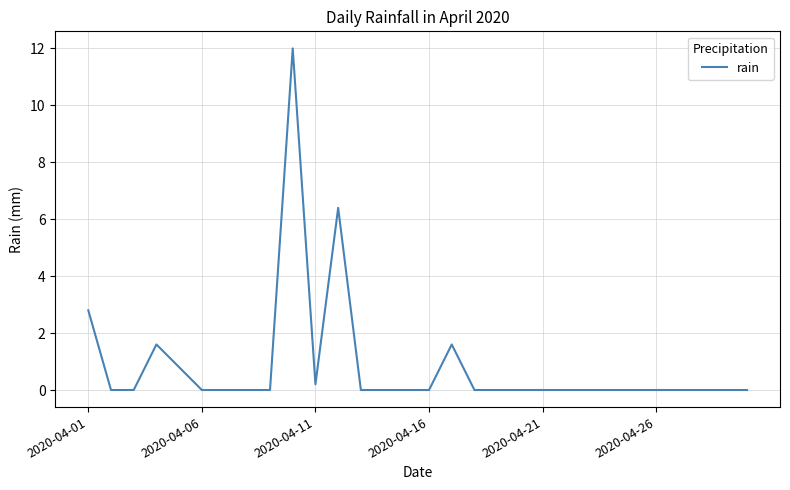

What is the maximum value shown in the chart?

12.0